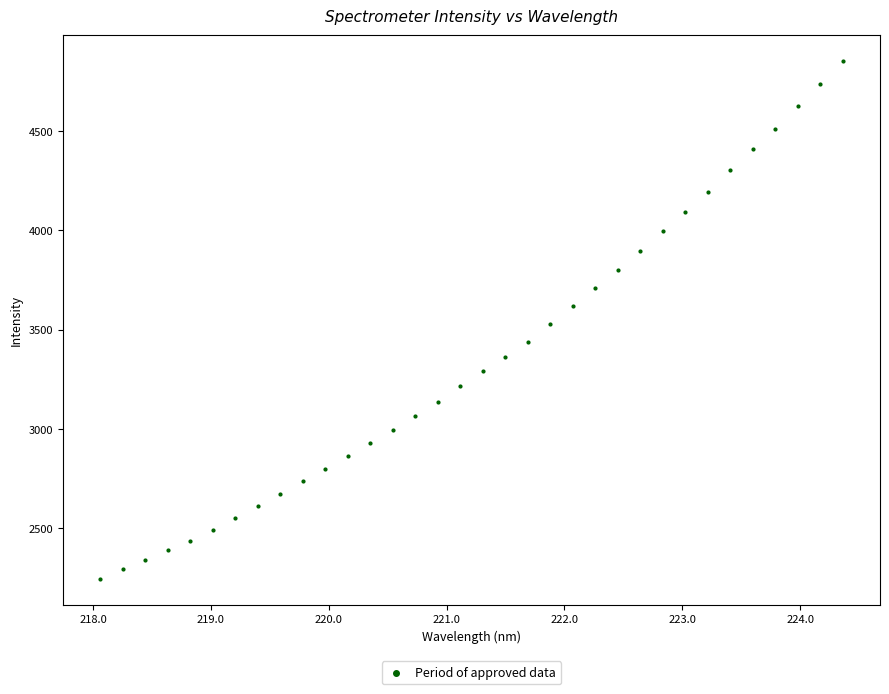

What is the range of X values (max minus min)?

6.3